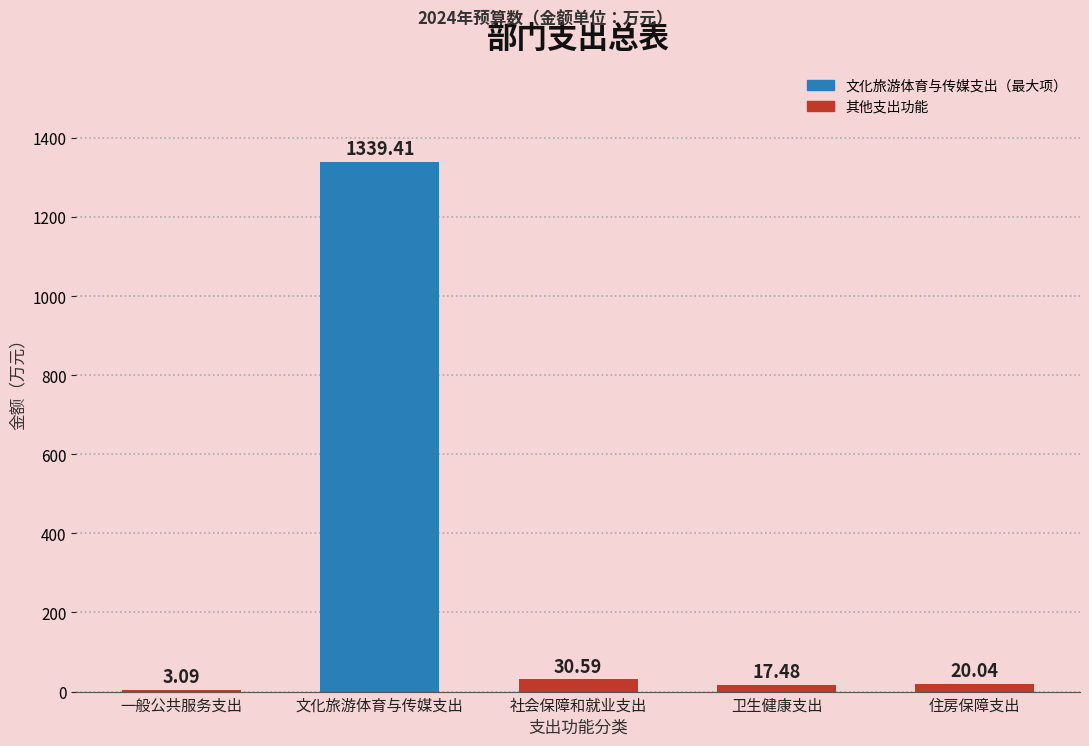

What is the greatest value displayed?

1339.4